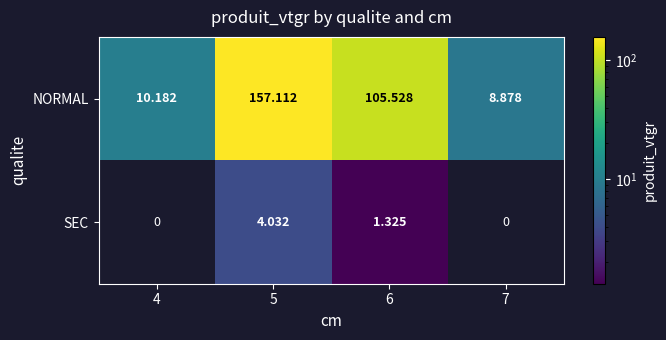

Which series has the largest range (max minus min)?

NORMAL